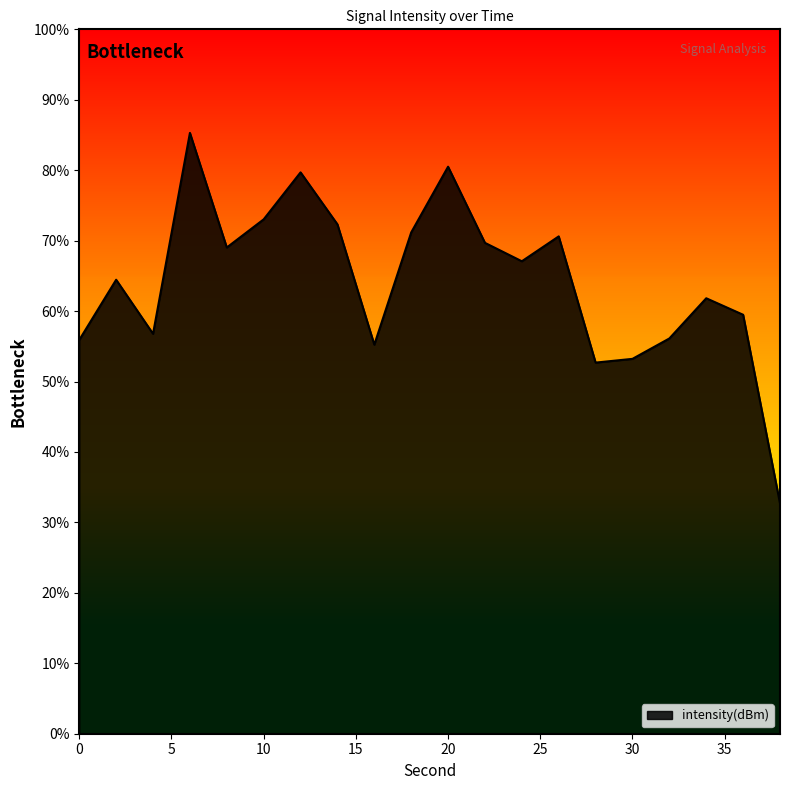

True or false: the data has more than 2 interior local peaks.

True